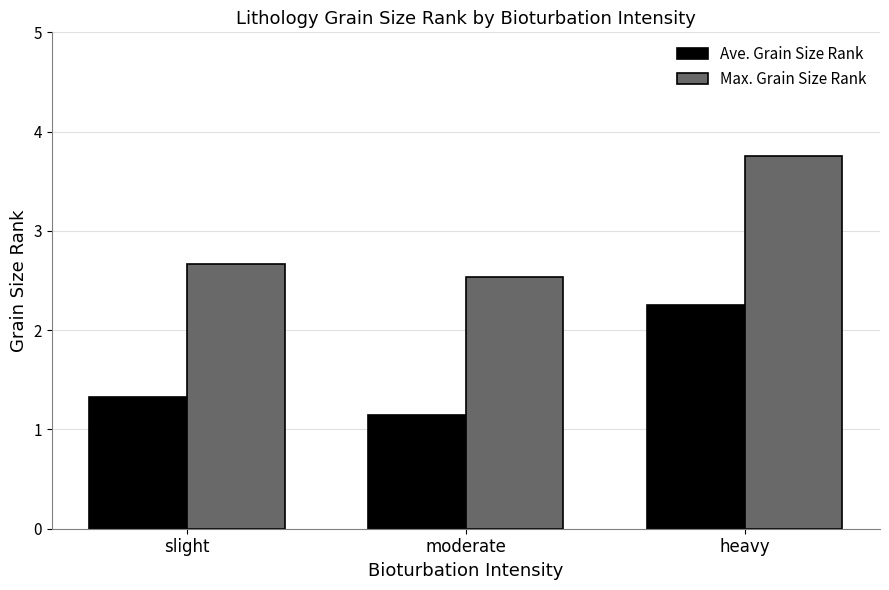

What is the greatest value displayed?

3.8